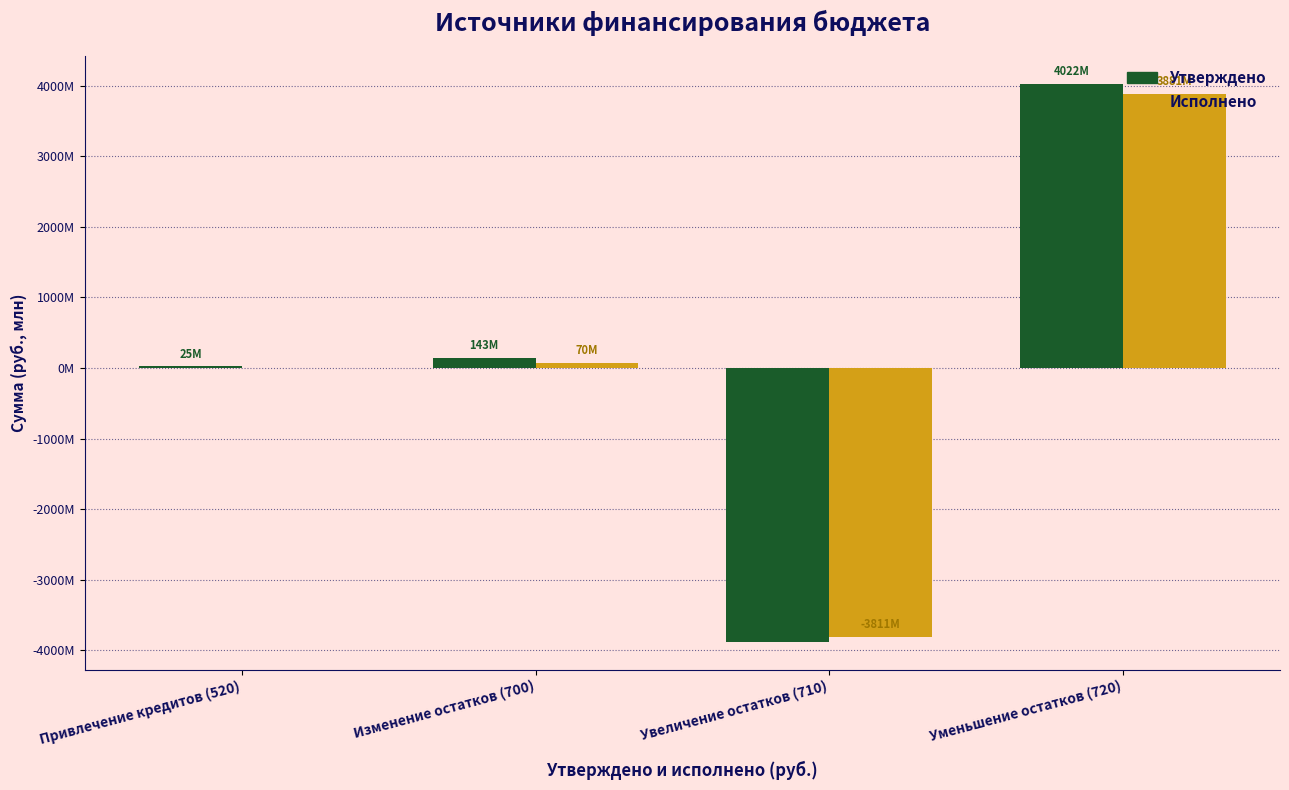

What is the maximum value for Утверждено?

4021593273.4